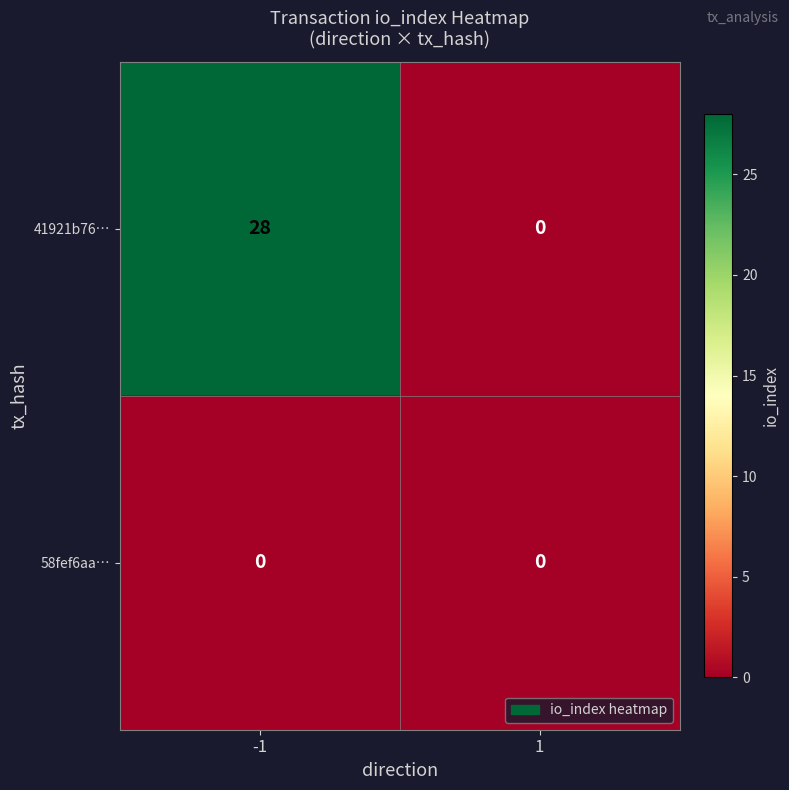

Reading left to right, extract all data points from this chart.

41921b76…: -1=28	1=0
58fef6aa…: -1=0	1=0